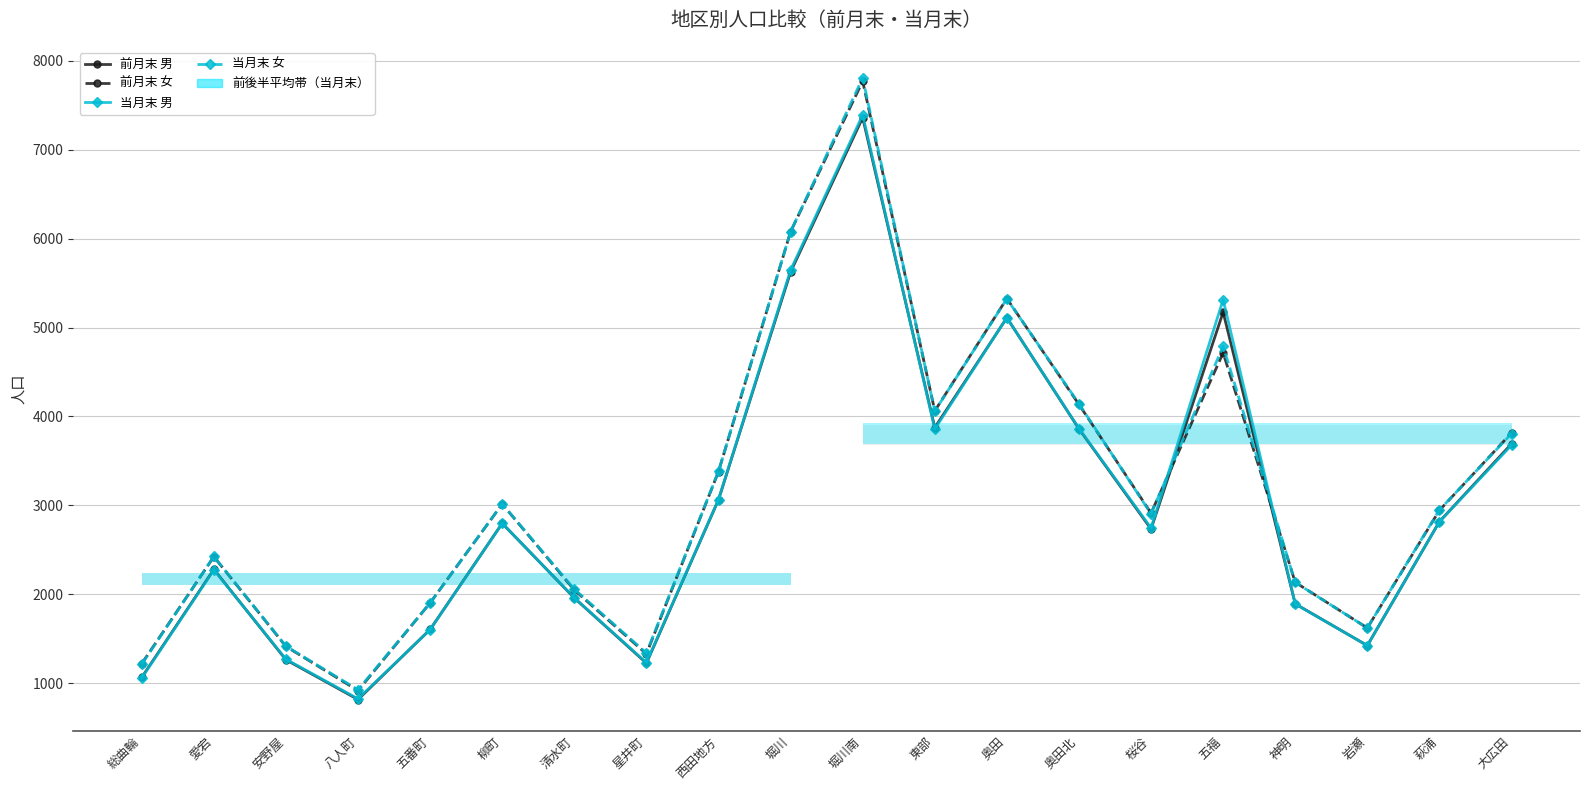

Is this an area chart (filled region under the line)?

No